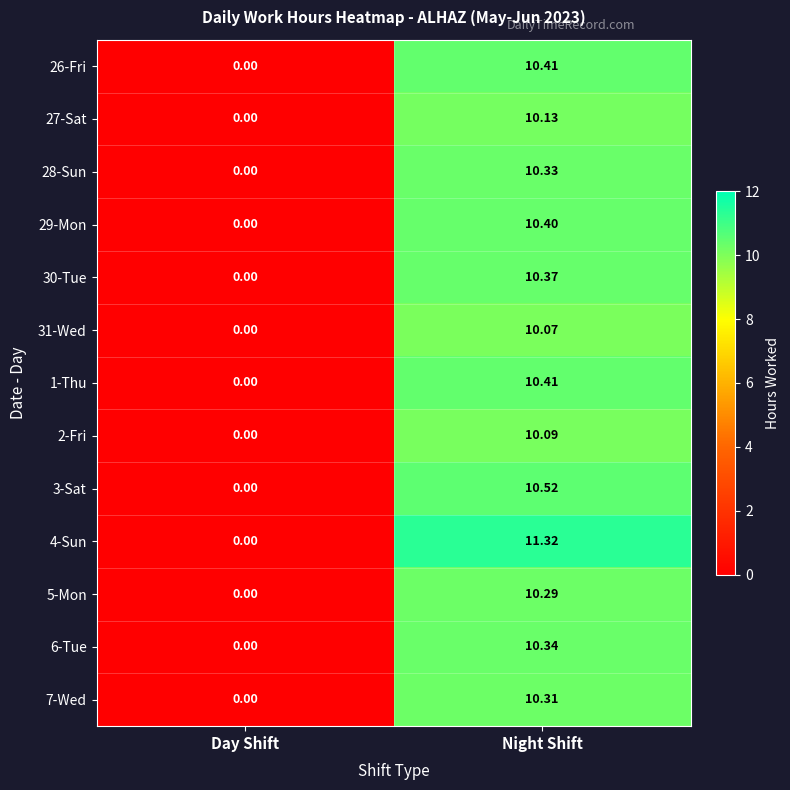

At which label is 27-Sat closest to 5?

Day Shift